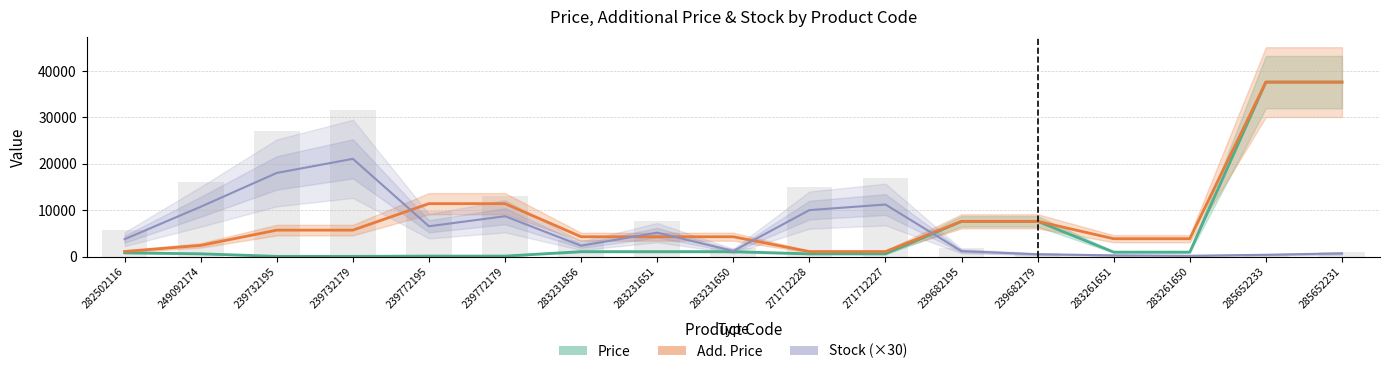

What position from the left is 283231651?

8